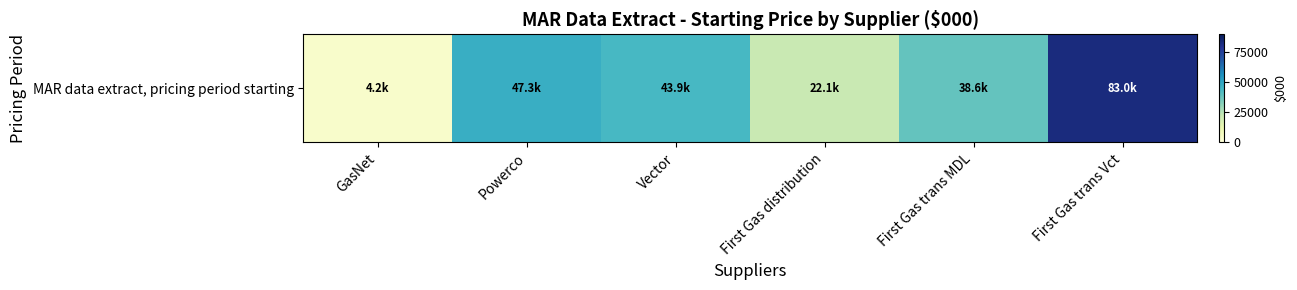

List the labels in order of value, largest first.

First Gas trans Vct, Powerco, Vector, First Gas trans MDL, First Gas distribution, GasNet